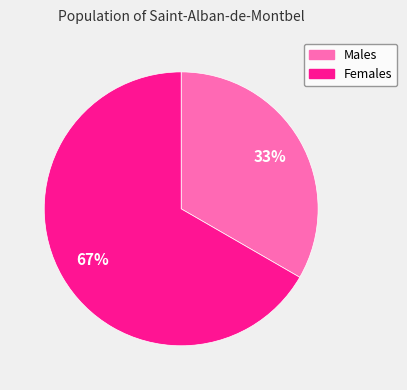

To the nearest percent, what is the average slice percentage?

50%